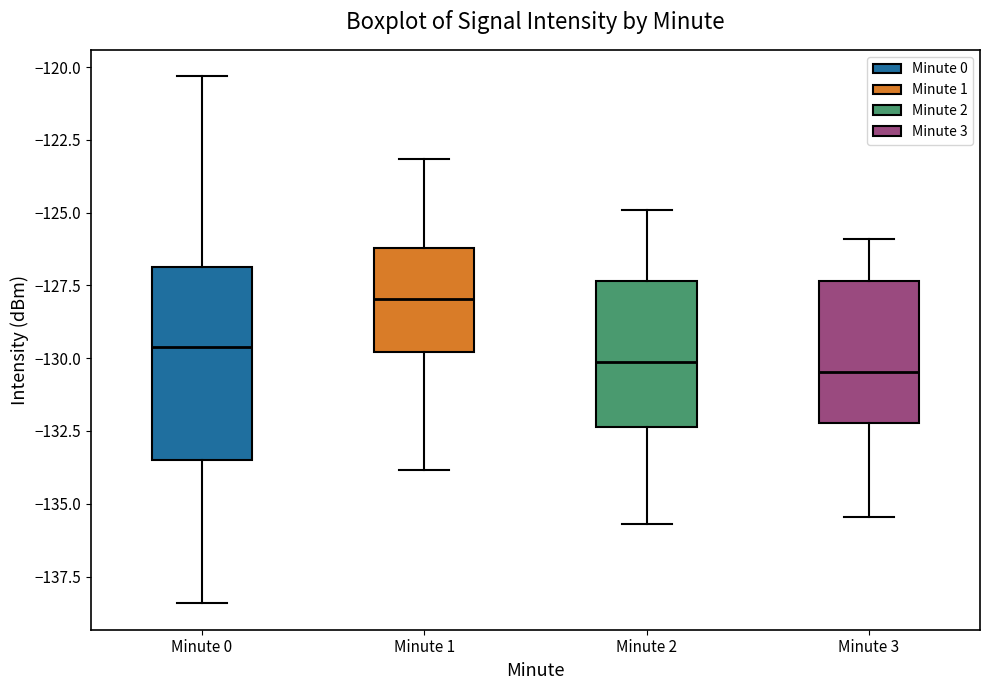

Which box is the tallest, from its lower edge to its upper edge?

Minute 0